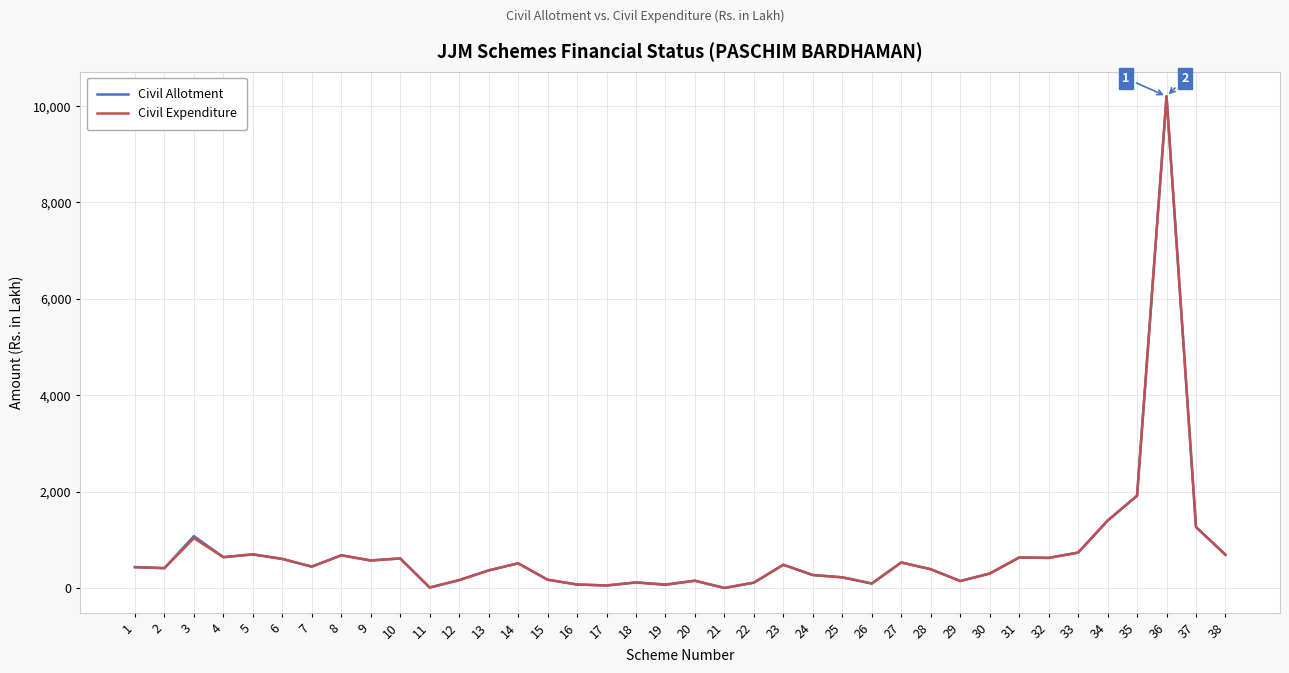

The value of Civil Expenditure at 28 is 390.5. True or false?

True